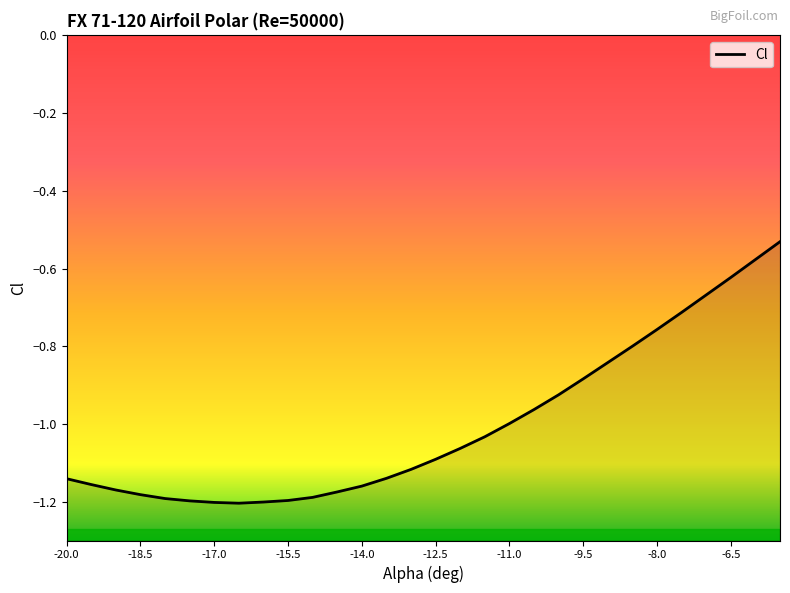

What is the label of the 21st point from the right?

-15.5